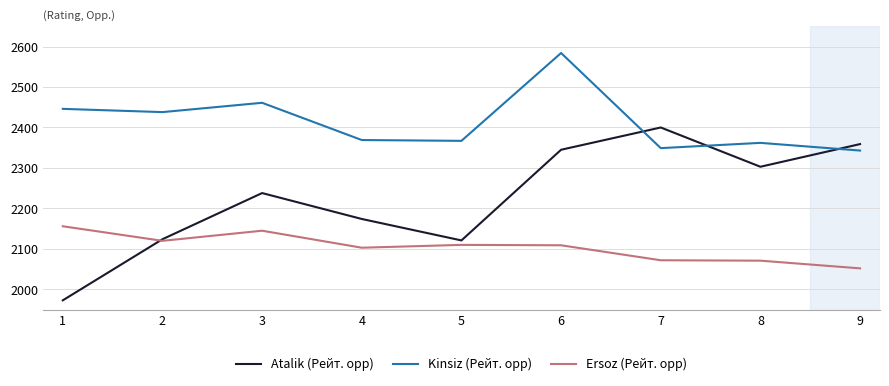

What is the greatest value displayed?

2584